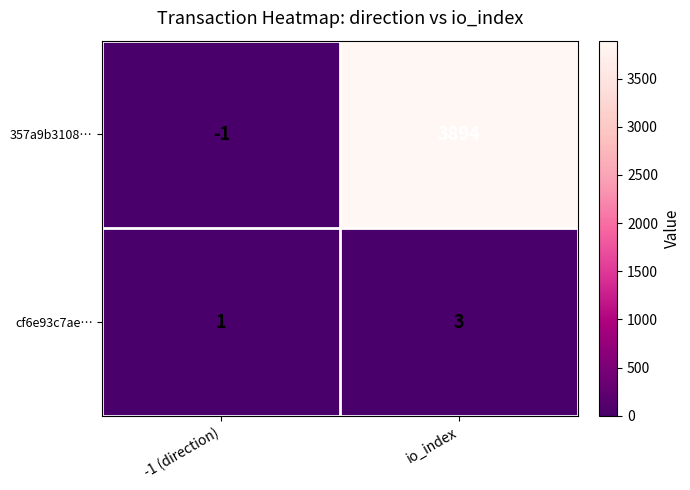

What is the sum of all cf6e93c7ae… values?

4